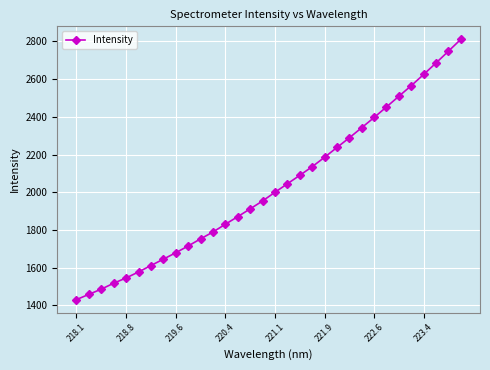

What is the smallest value displayed?

1430.5